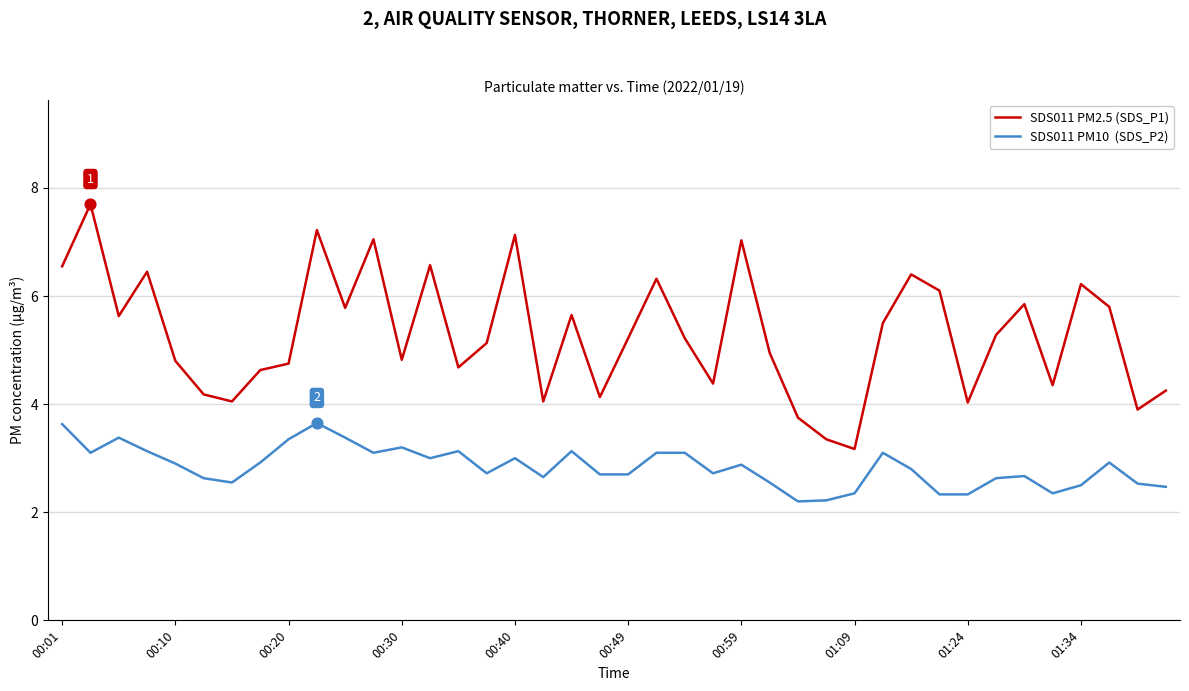

What is the greatest value displayed?

7.7